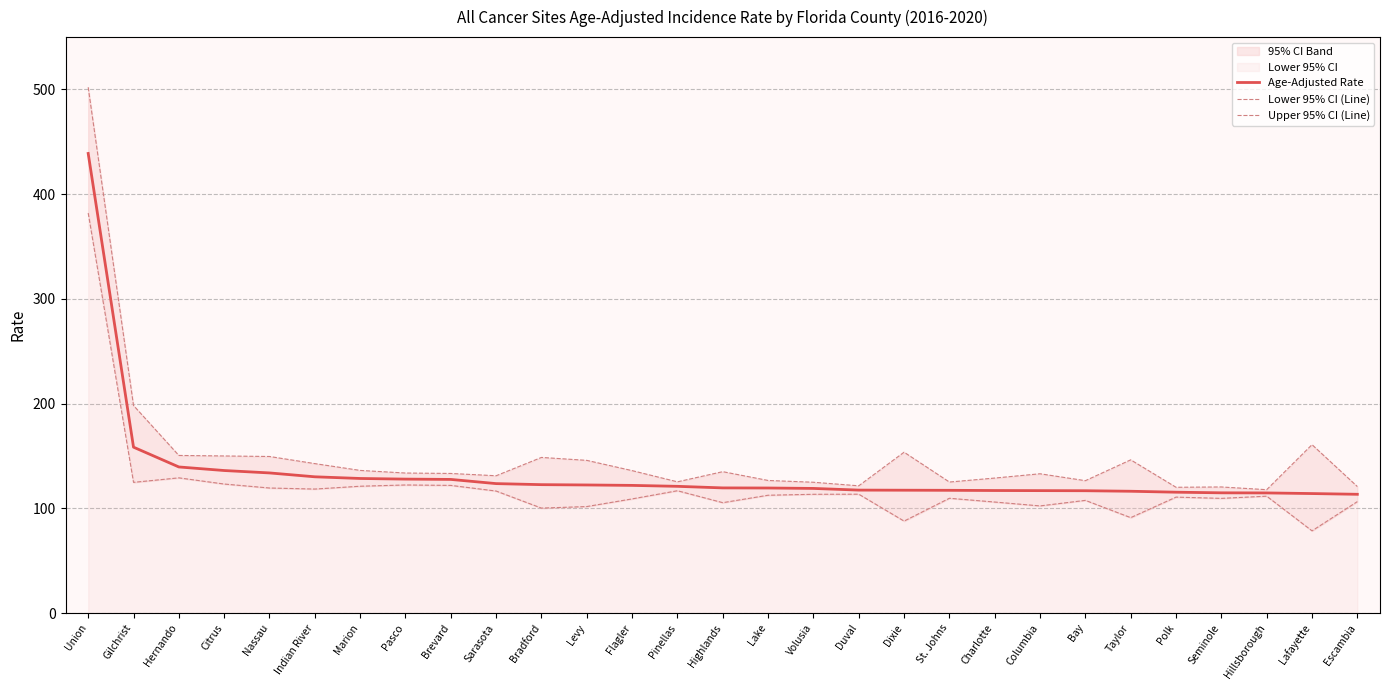

Between Bay and Taylor, which is larger?

Bay